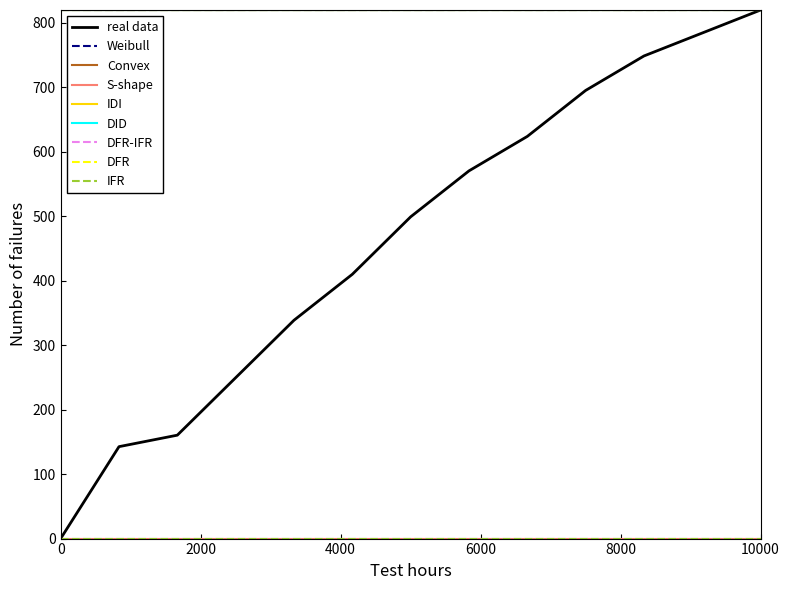

Does the chart have visible grid lines?

No